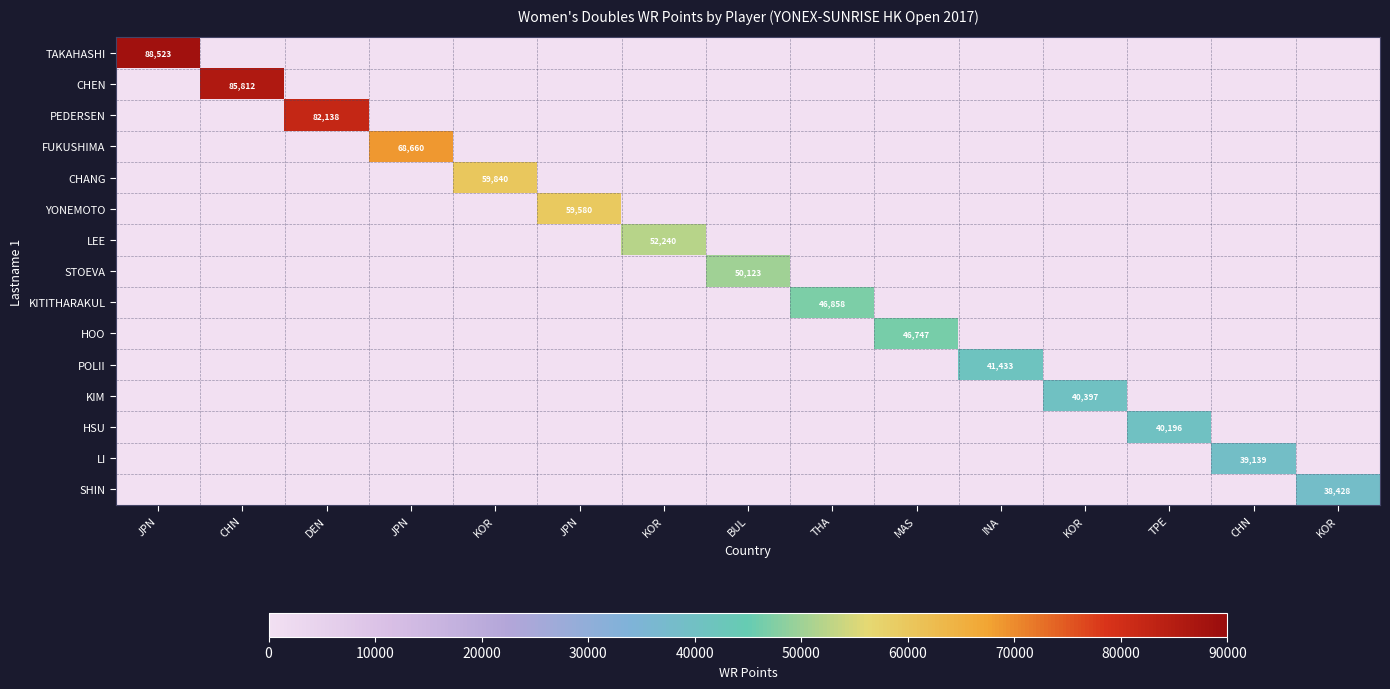

Is it true that LI equals 24092 at TPE?

False